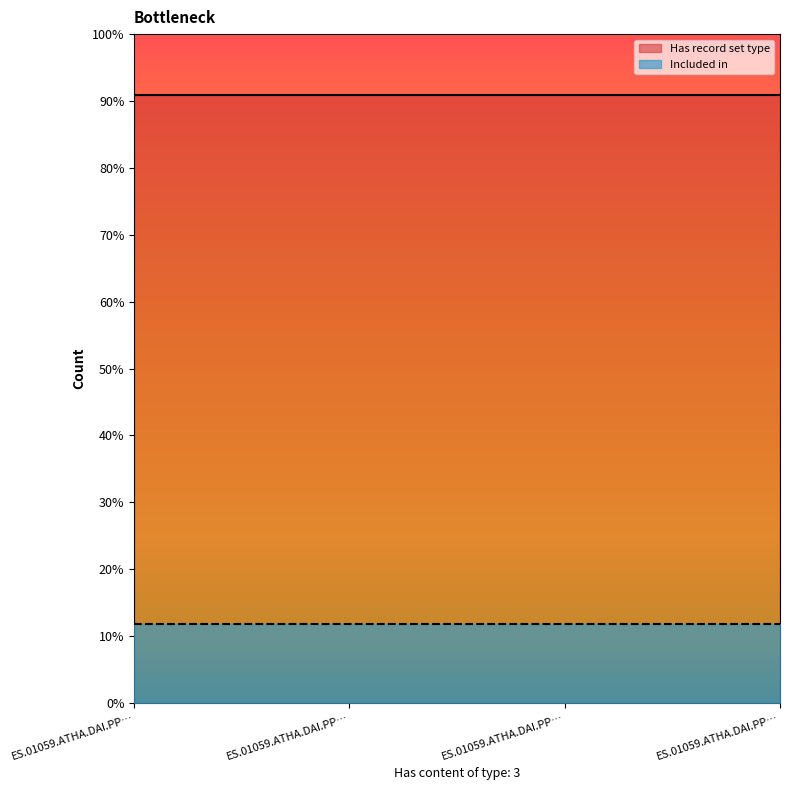

Between ES.01059.ATHA.DAI.PP.04013 and ES.01059.ATHA.DAI.PP.04010, which series saw the biggest shift?

Has record set type